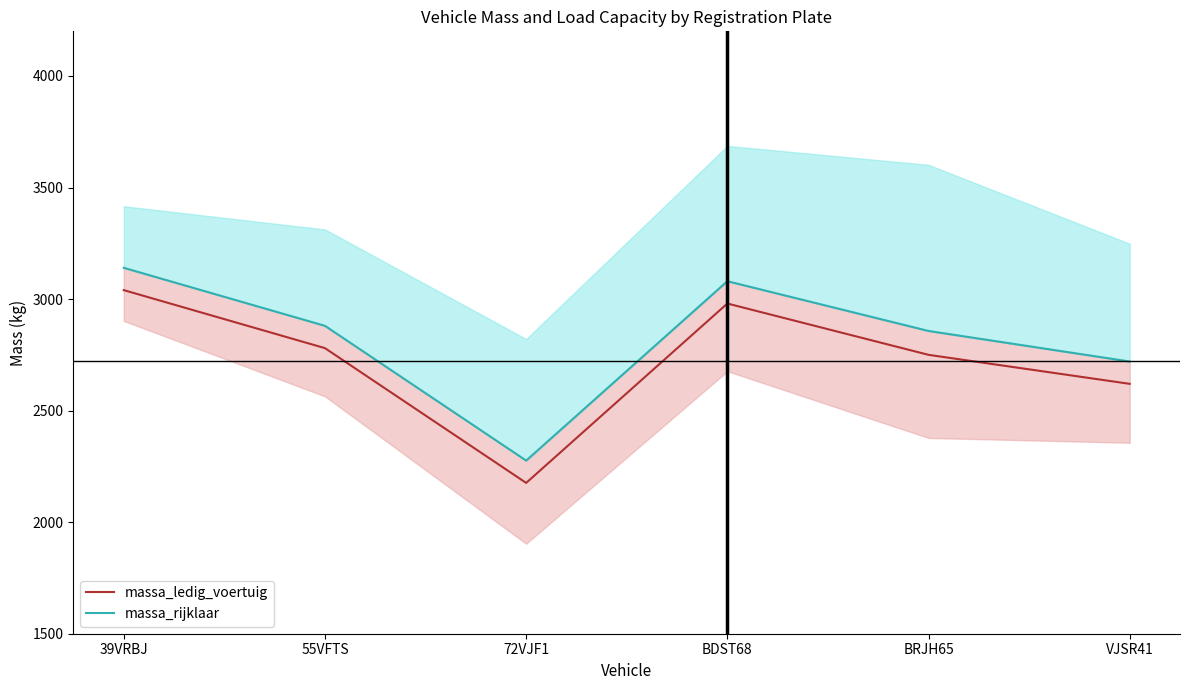

Reading left to right, extract all data points from this chart.

massa_ledig_voertuig: 39VRBJ=3040	55VFTS=2780	72VJF1=2176	BDST68=2980	BRJH65=2750	VJSR41=2620
massa_rijklaar: 39VRBJ=3140	55VFTS=2880	72VJF1=2276	BDST68=3080	BRJH65=2857	VJSR41=2720